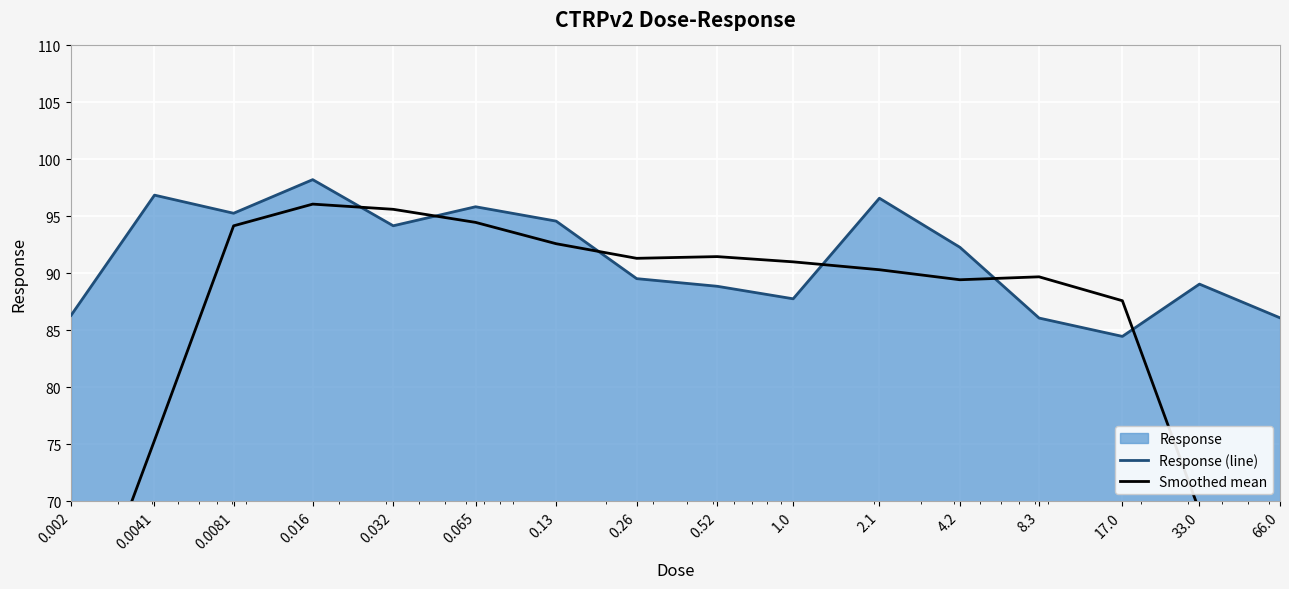

What is the label of the 10th point from the right?

0.13